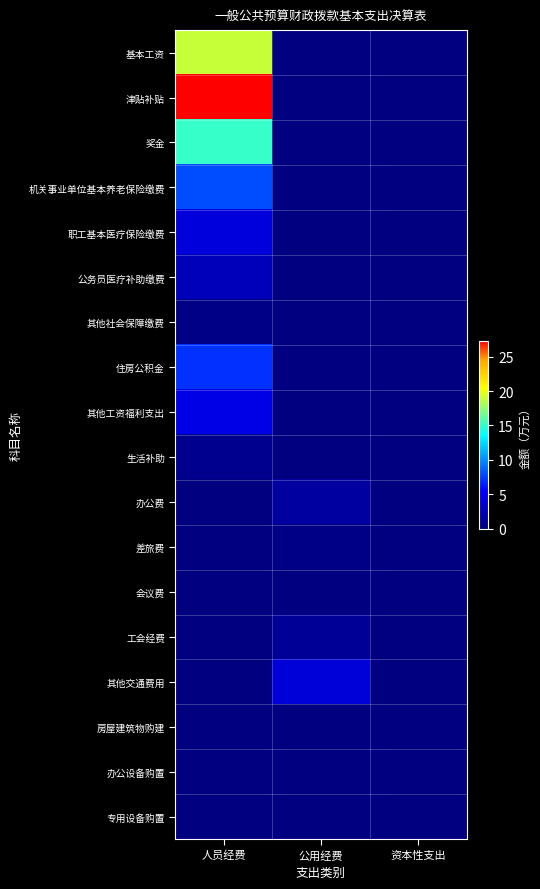

What is the greatest value displayed?

27.3